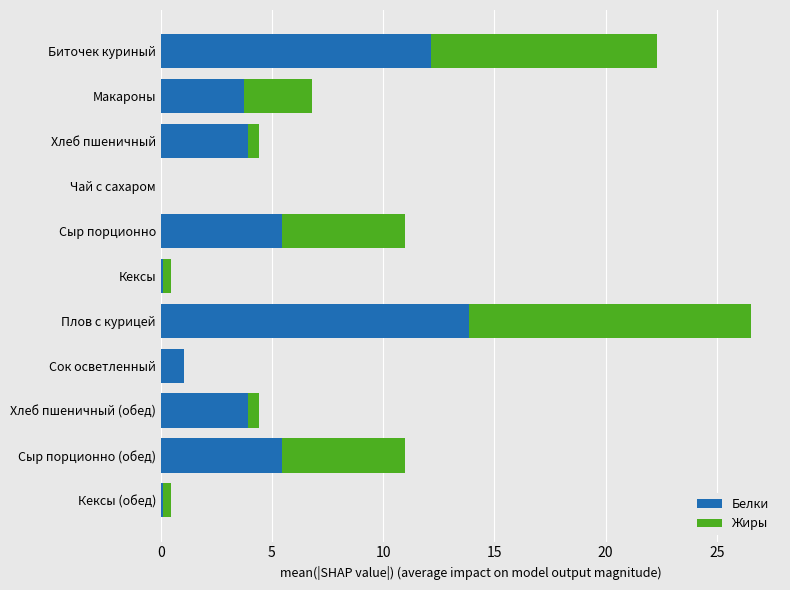

At which category is the sum across all series the highest?

Плов с курицей